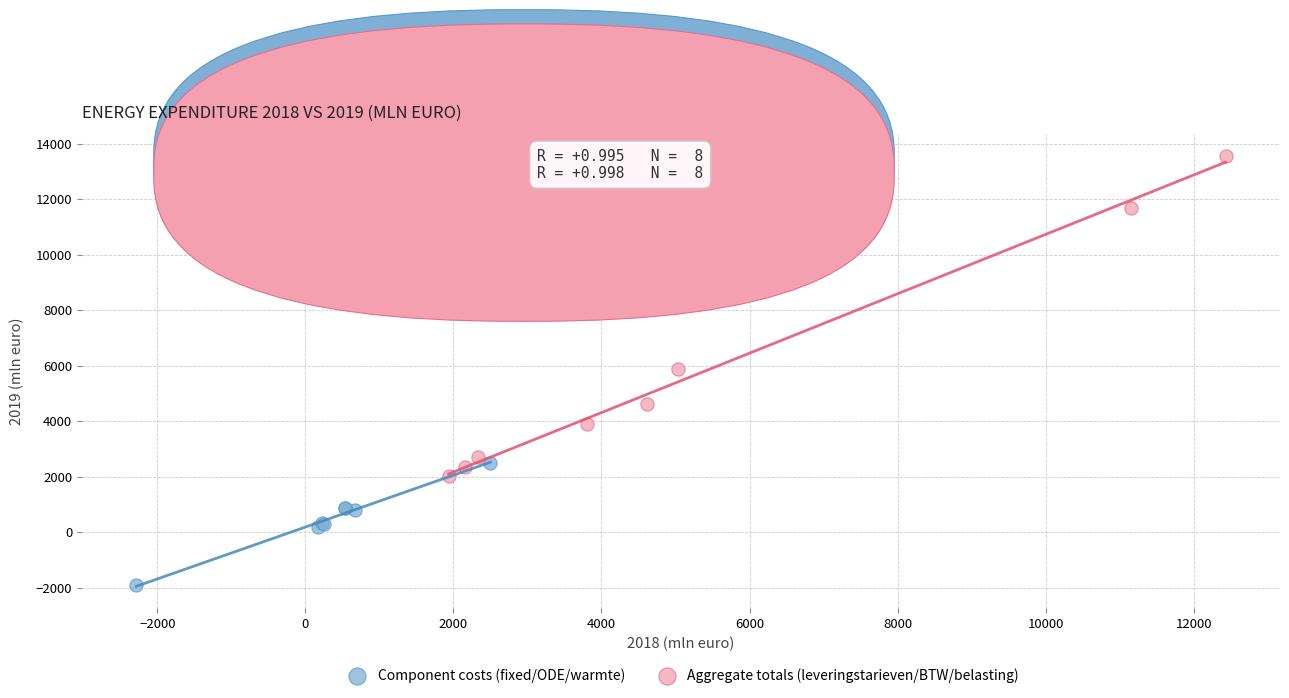

Which series contains the highest Y value?

Aggregate totals (leveringstarieven/BTW/belasting)